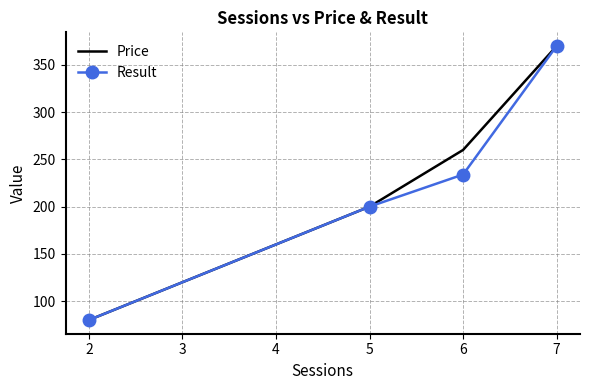

The value of Result at 7 is 370. True or false?

True